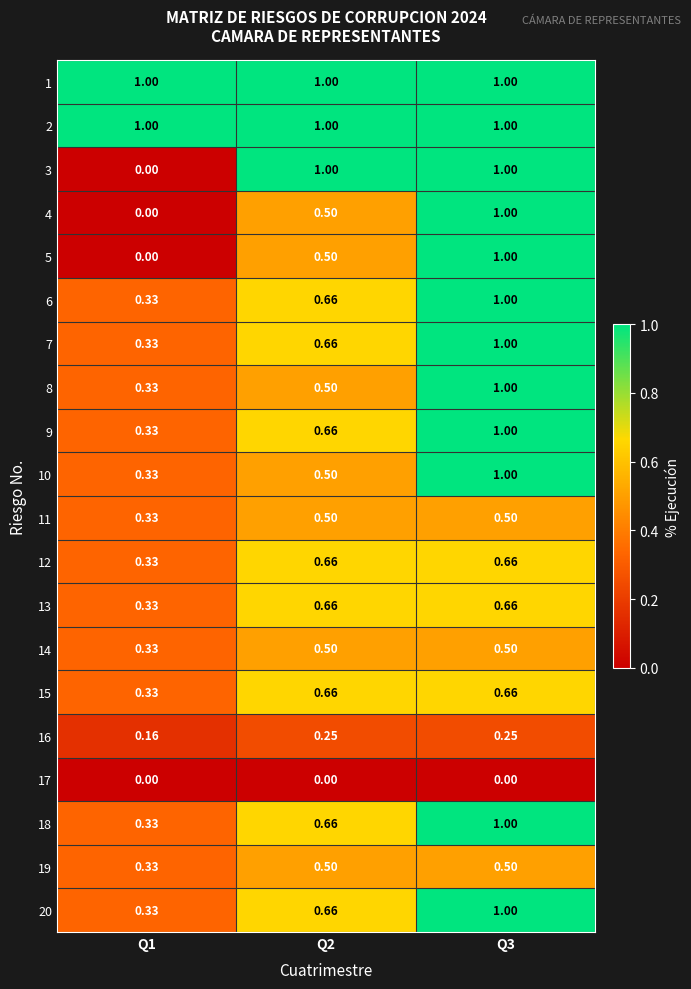

Is the value of 10 at Q2 greater than the value of 12 at Q2?

No